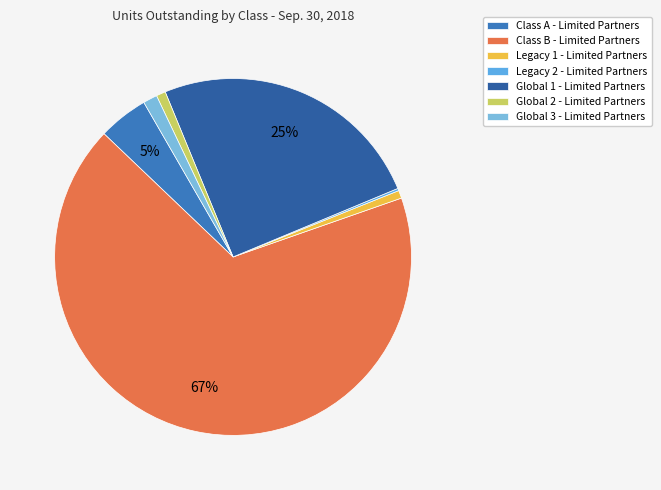

What is the ratio of the value at Global 2 - Limited Partners to the value at Legacy 2 - Limited Partners?

4.1